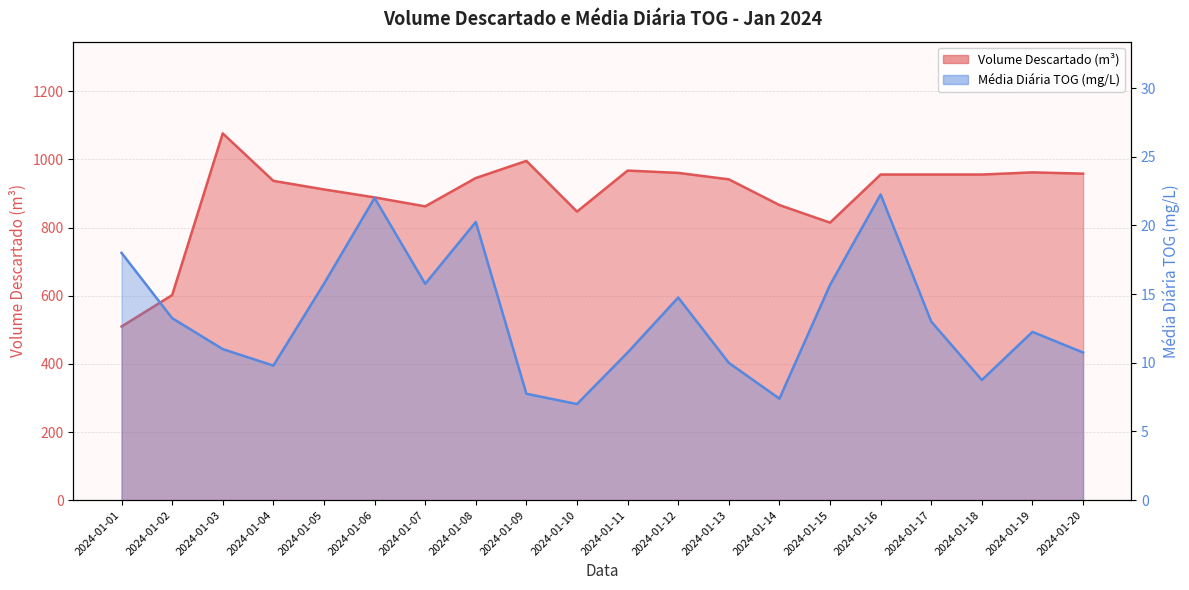

What is the value of the Volume Descartado (m³) point at the 11th from the left?

967.2